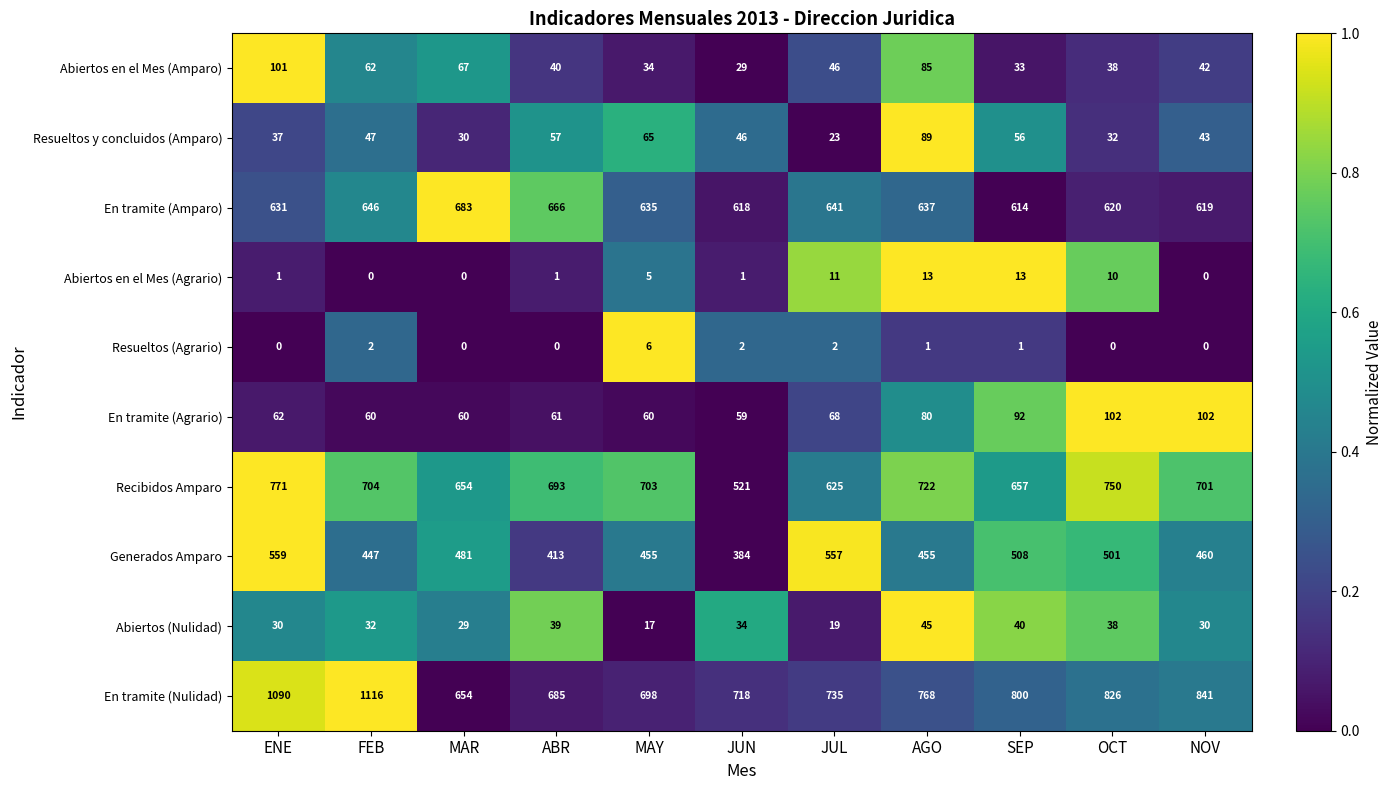

Which series has the largest range (max minus min)?

En tramite (Nulidad)